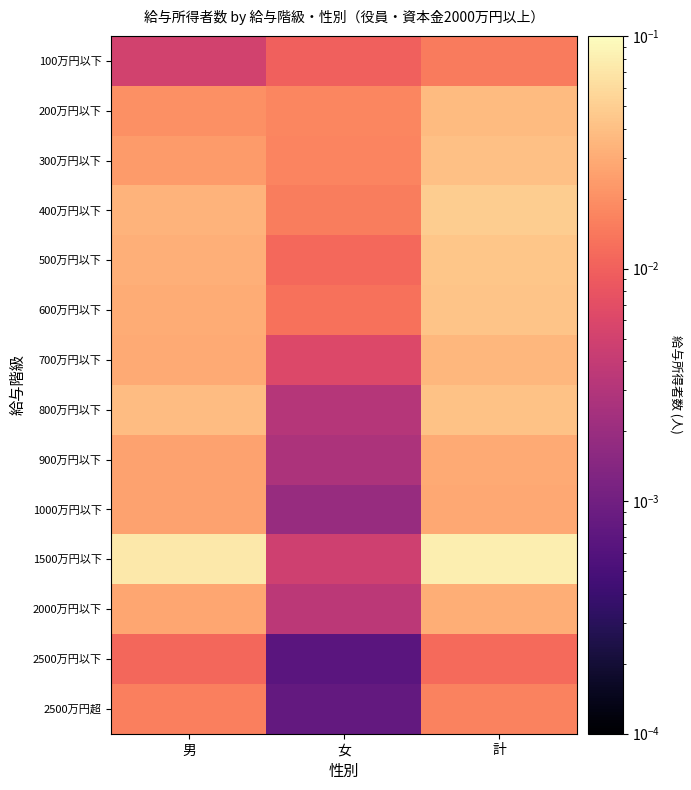

What is the maximum value shown in the chart?

0.1